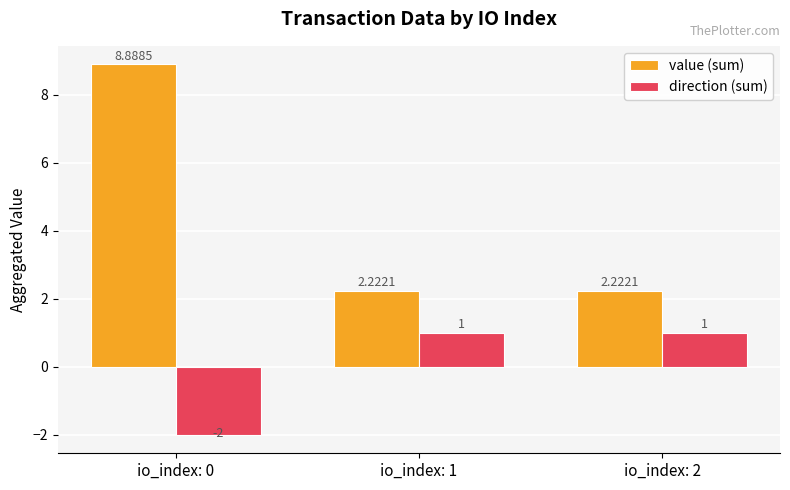

Are the bars horizontal?

No